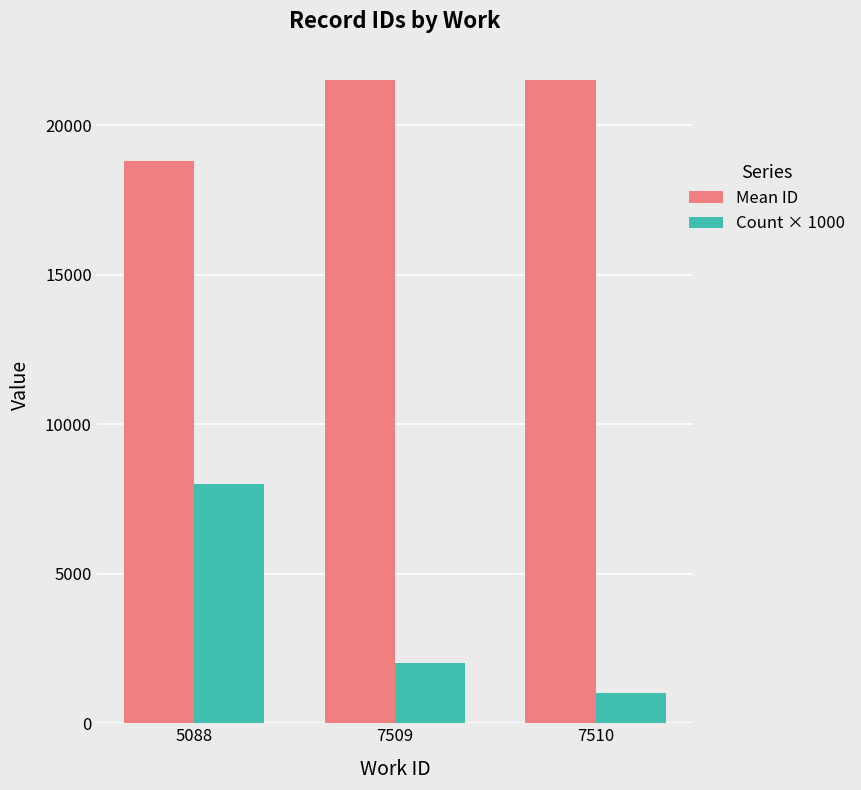

Rank the series at 5088 from lowest to highest value.

Count × 1000, Mean ID